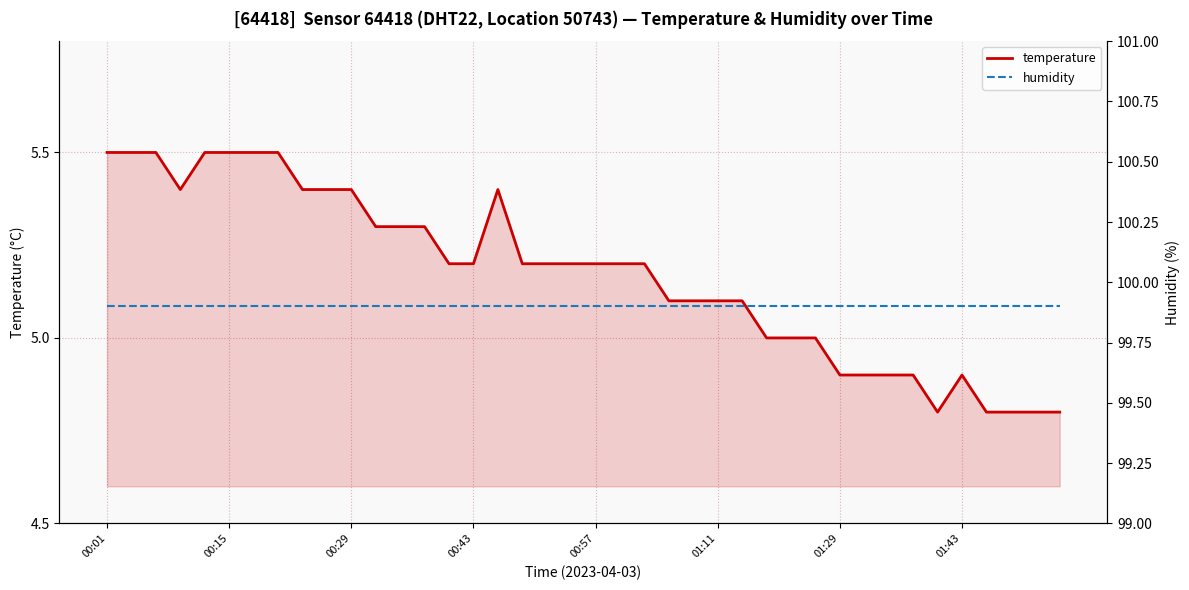

True or false: temperature has more than 1 interior local peaks.

True